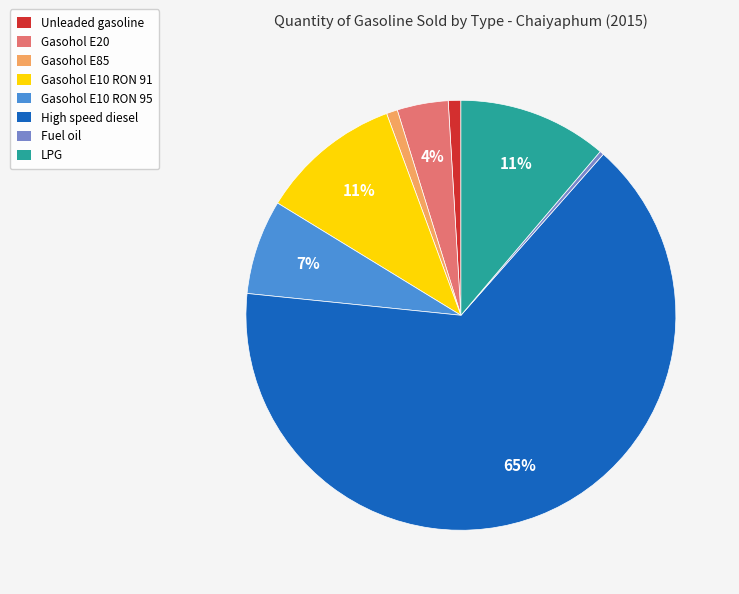

What percentage is the Gasohol E10 RON 91 slice, to the nearest percent?

11%